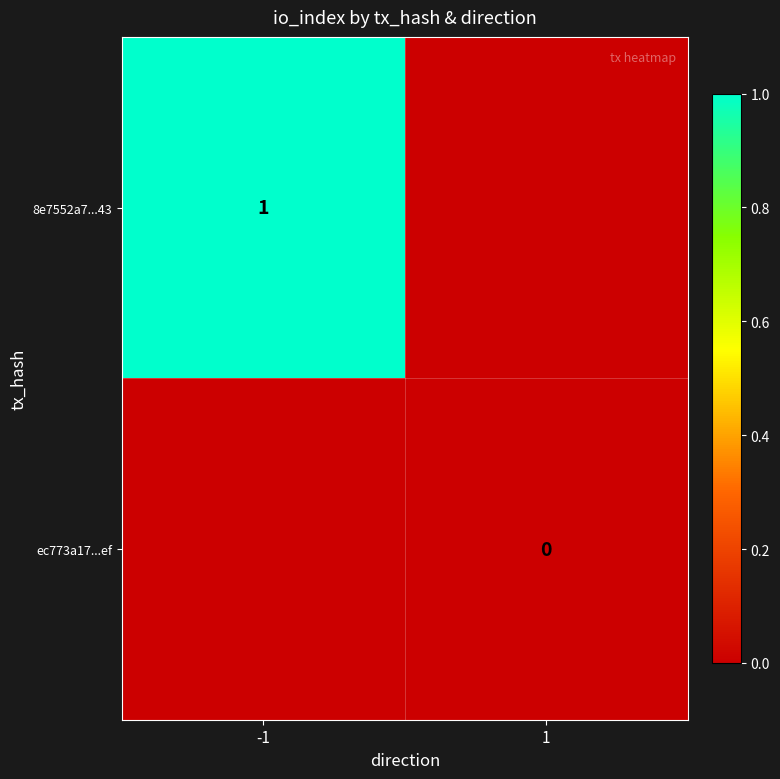

At how many categories does at least one series exceed 0?

1